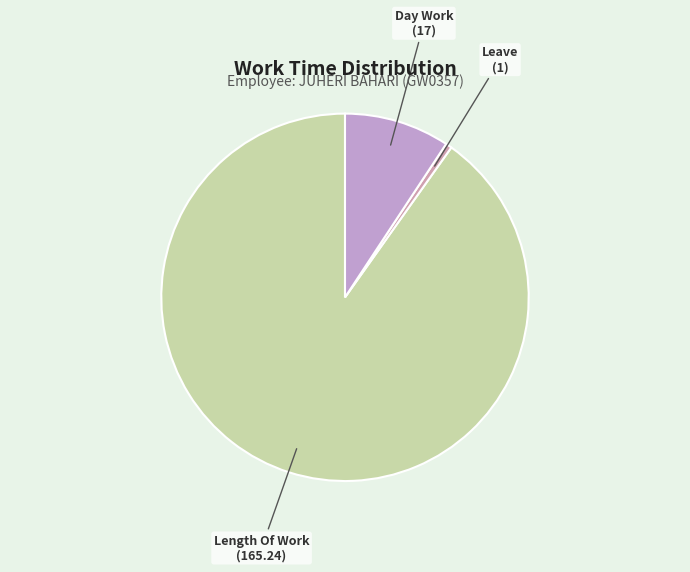

Which slice is the smallest?

Leave